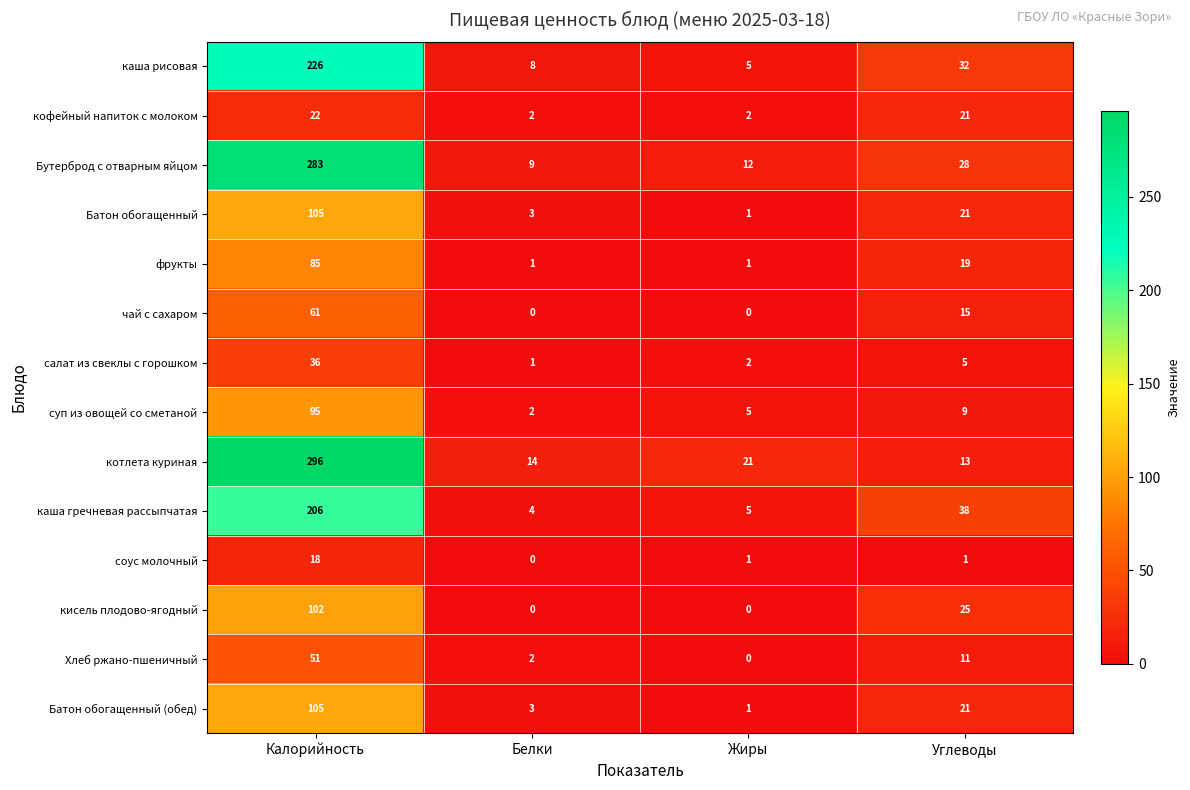

Which series changed the most between Калорийность and Углеводы?

котлета куриная